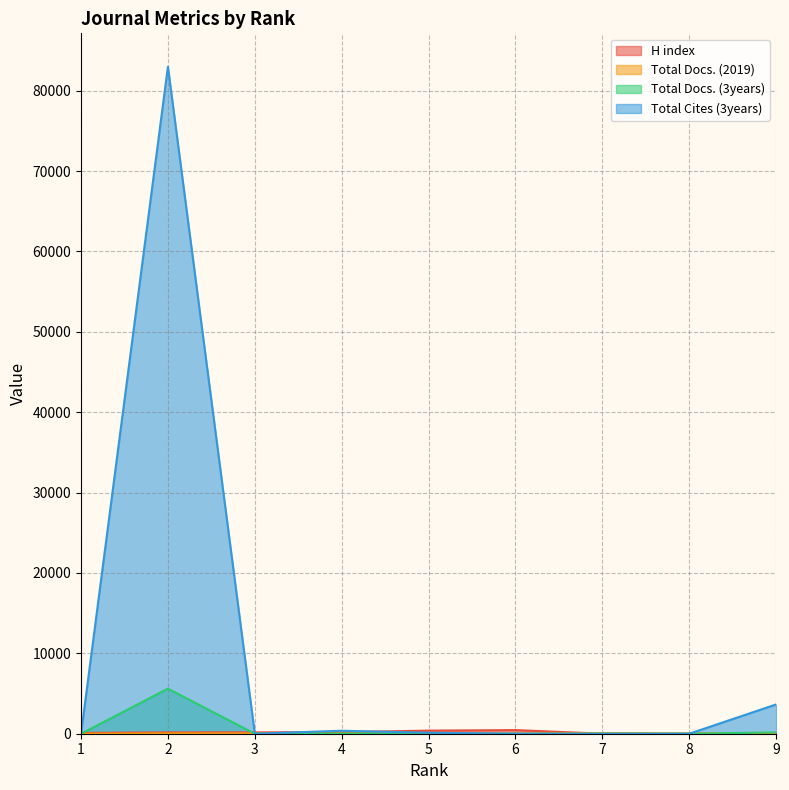

True or false: Total Docs. (3years) and Total Docs. (2019) cross at least once.

True